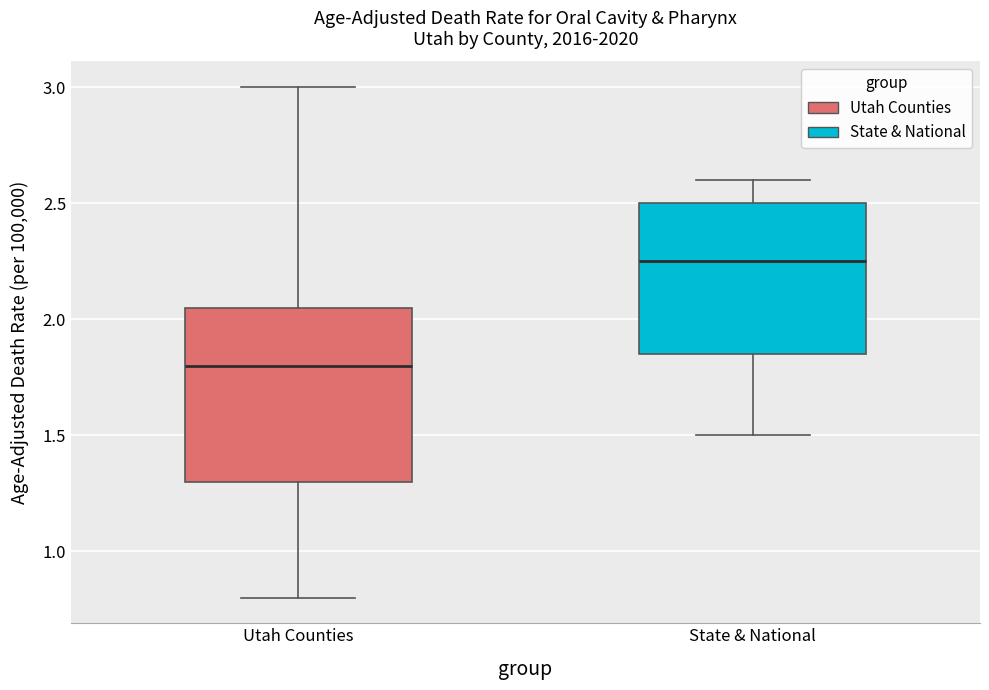

Which box has the lowest median line?

Utah Counties